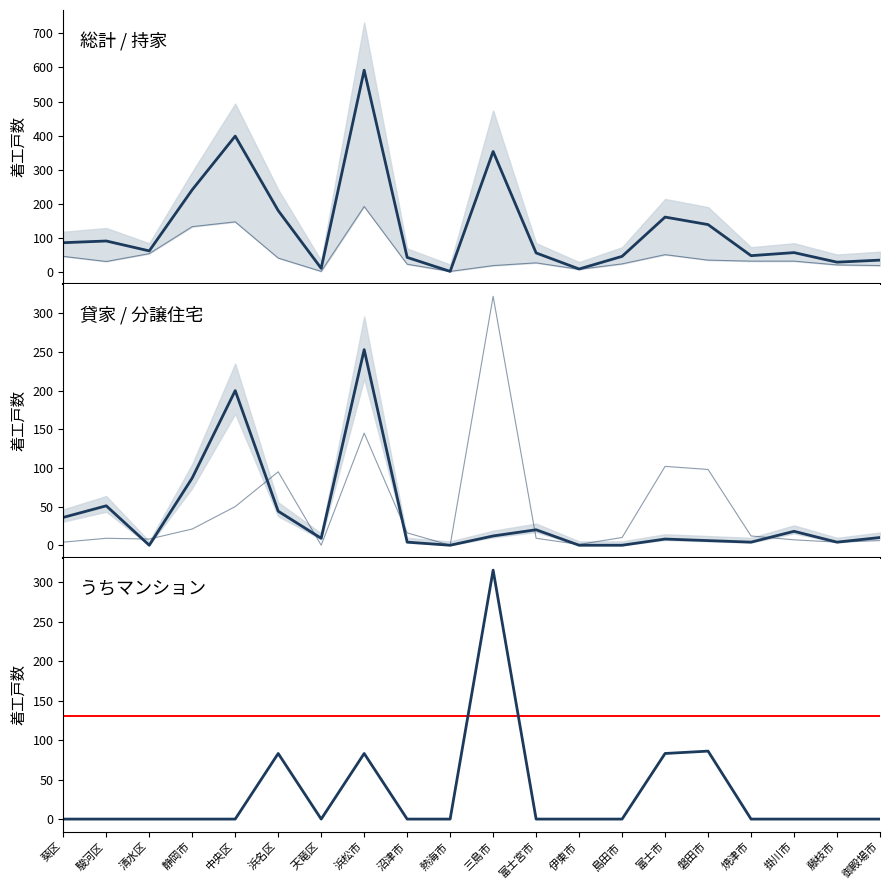

Which label corresponds to the largest value in the chart?

浜松市